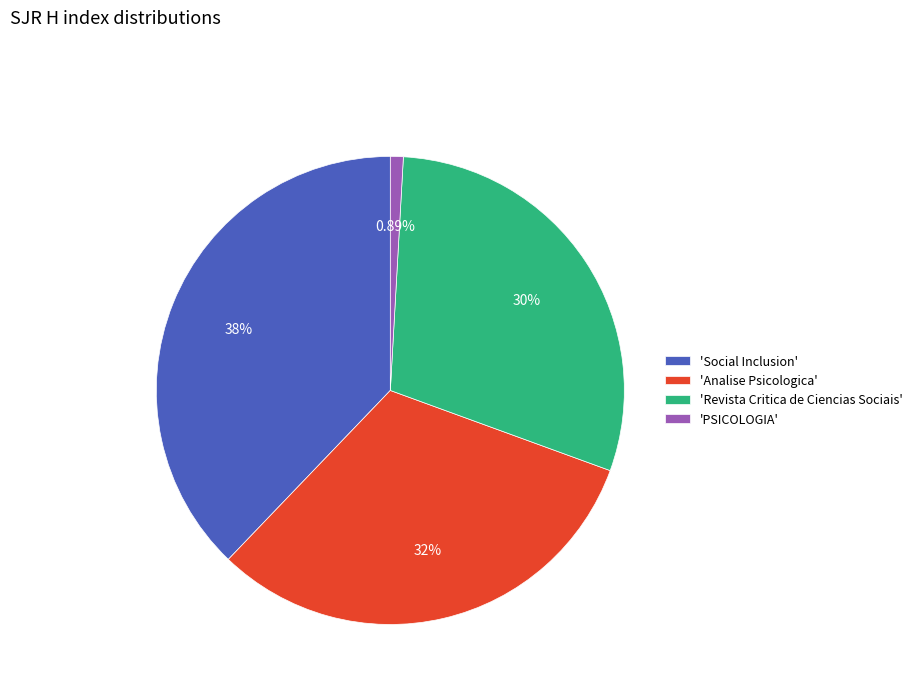

Which category has the biggest portion of the pie?

'Social Inclusion'